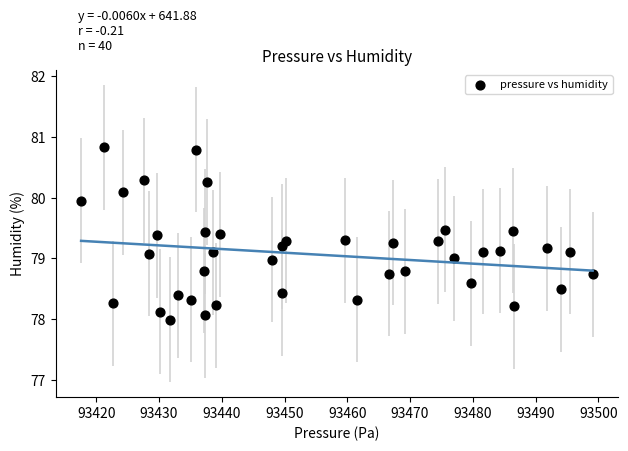

What is the range of X values (max minus min)?

81.5